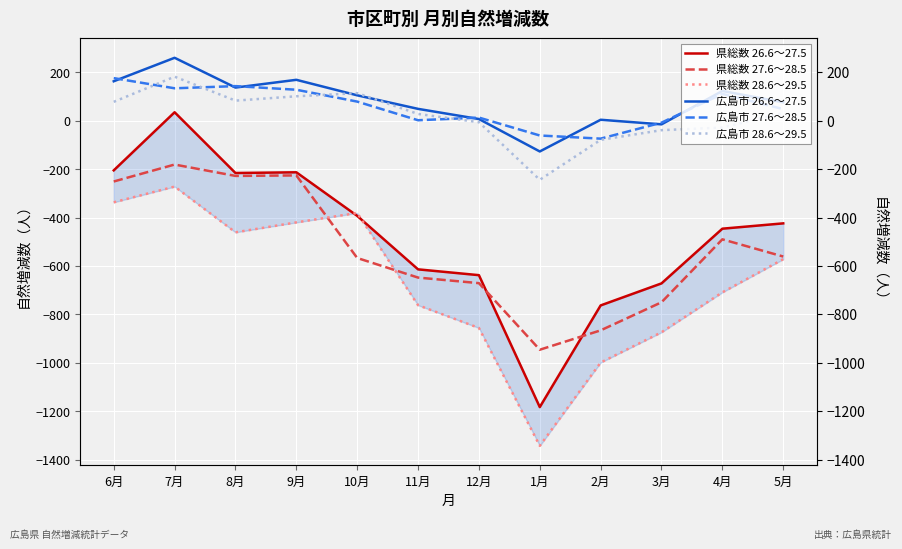

What is the value of the 県総数 26.6～27.5 point at the 5th from the left?

-393